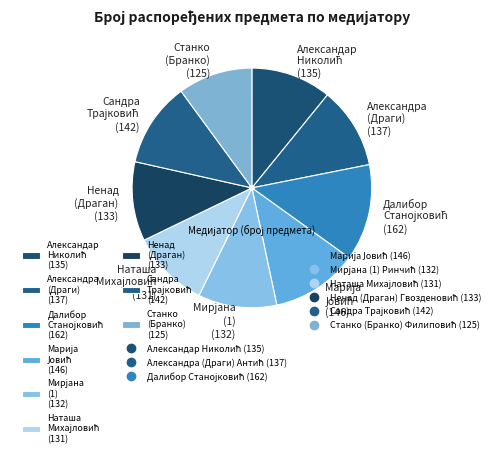

Approximately how many times larger is the value at Ненад (Драган) (133) compared to Станко (Бранко) (125)?

1.1